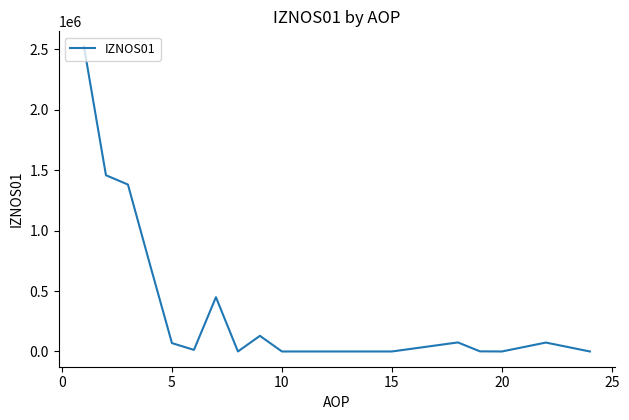

What is the maximum value shown in the chart?

2523254